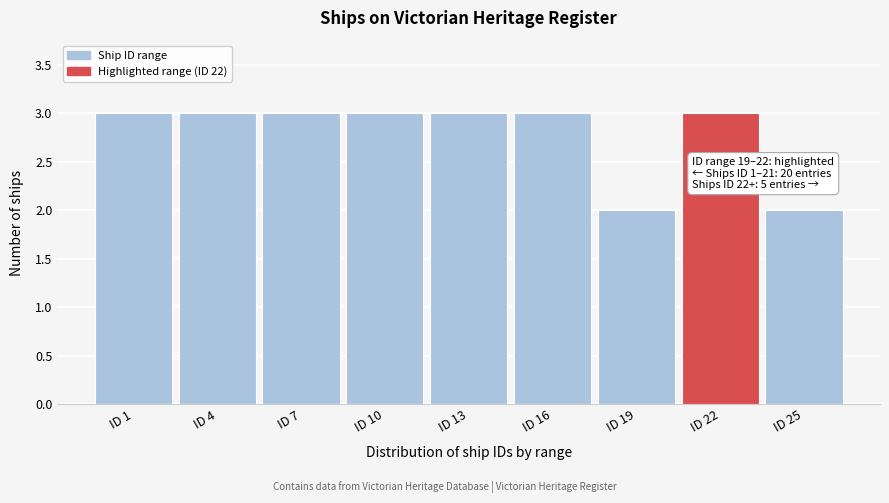

Reading left to right, what are all the values shown in this chart?

3	3	3	3	3	3	2	3	2